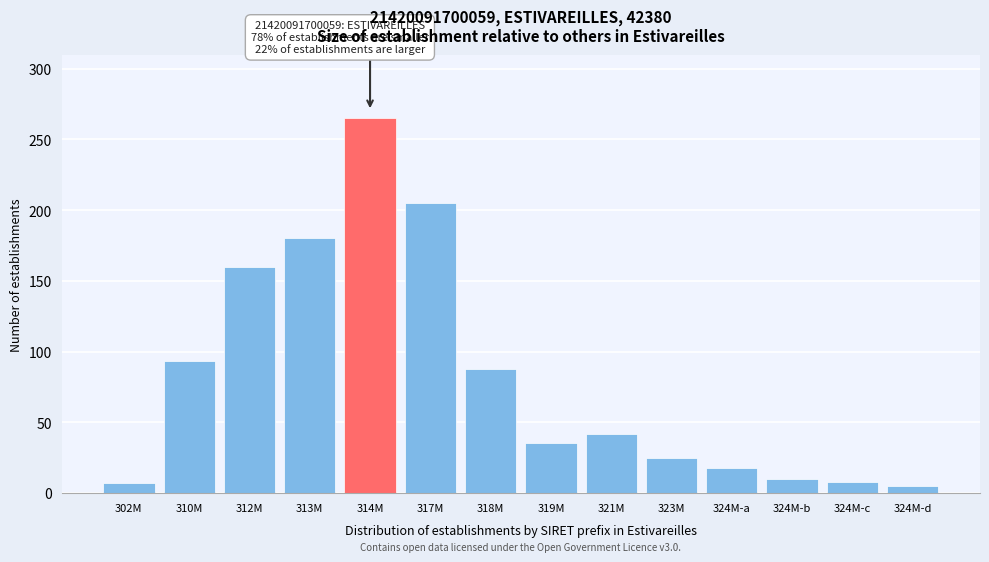

What position from the left is 318M?

7